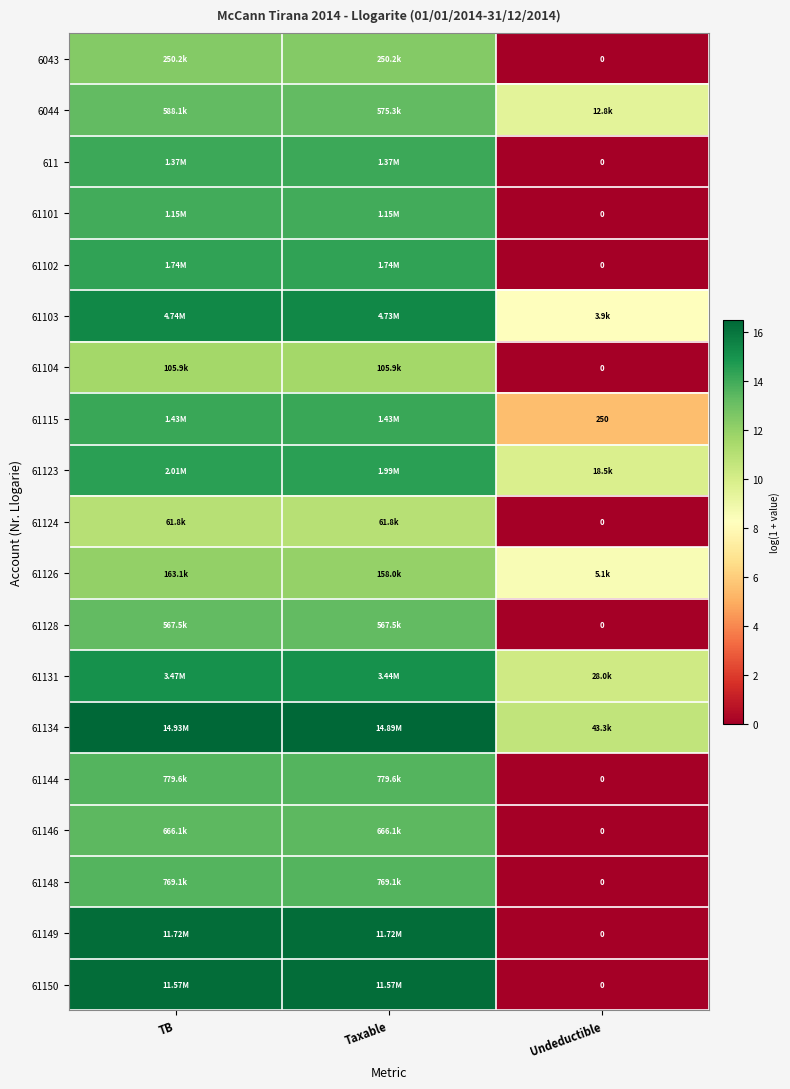

Which category has the highest value in the 61134 series?

TB